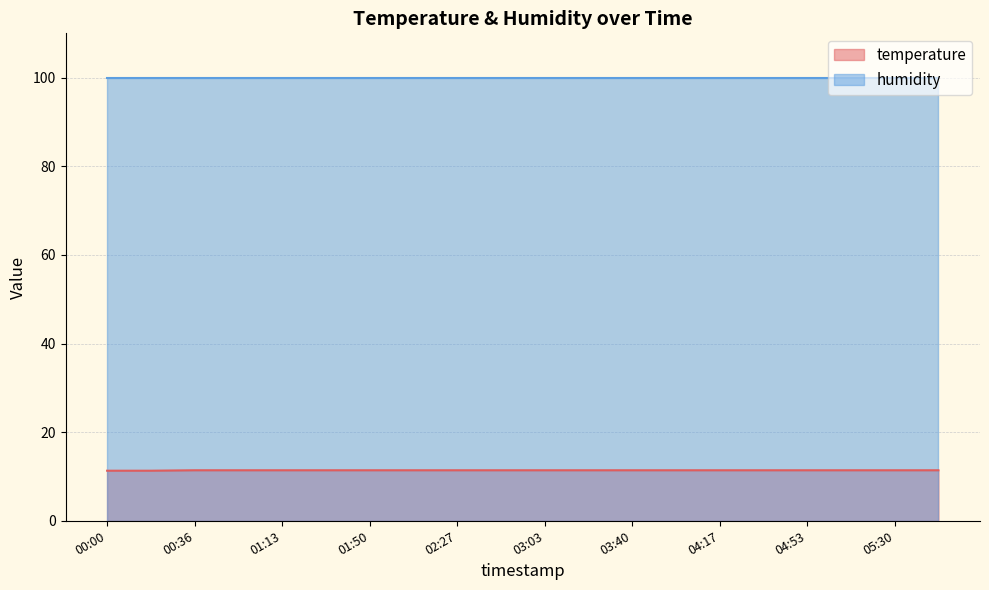

True or false: there are more than 0 points higher than both neighbors.

False